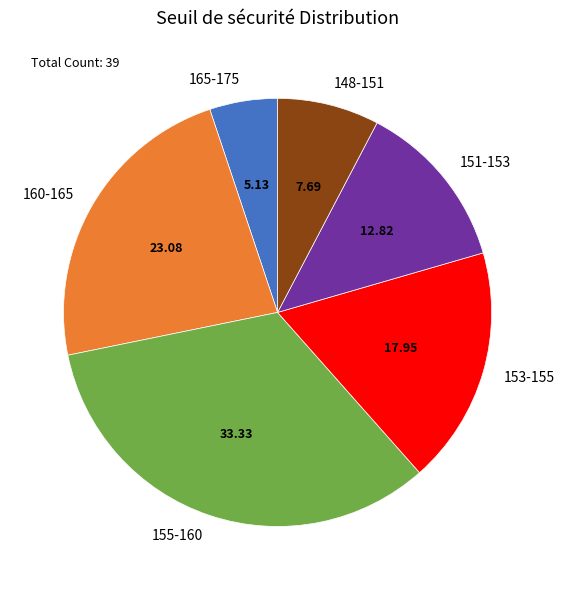

Count the number of slices in the pie.

6